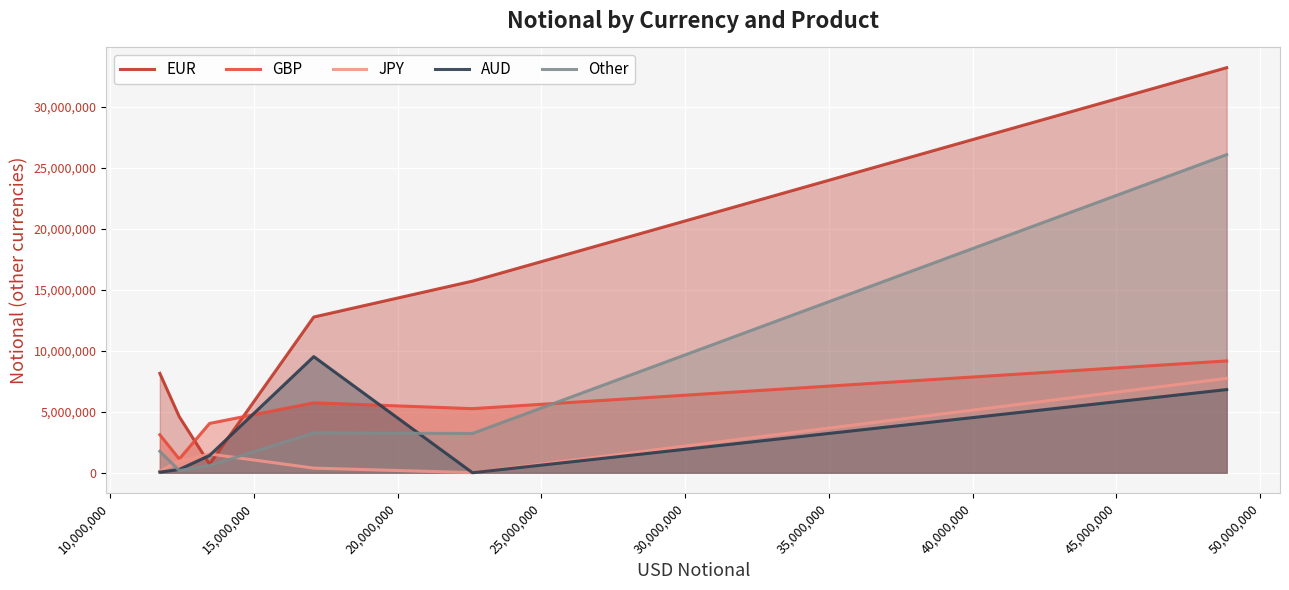

What is the highest value of the Other series?

26069040